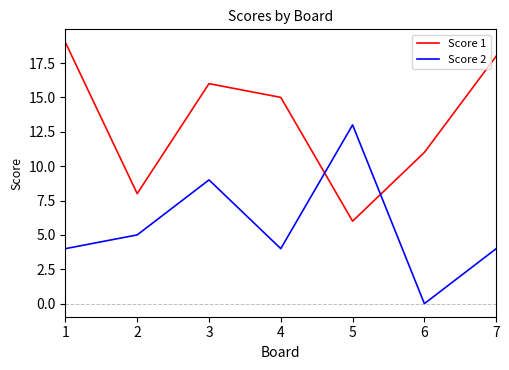

How many values in Score 2 are above zero?

6